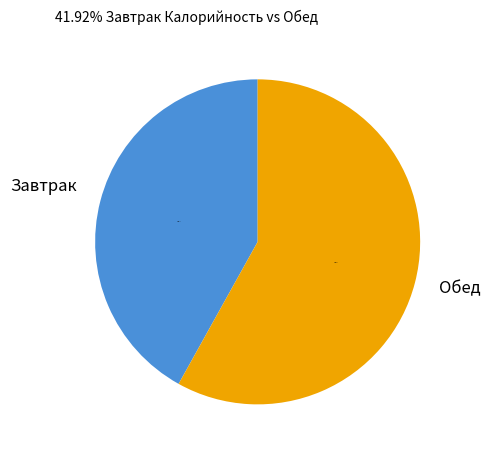

Which category has the biggest portion of the pie?

Обед